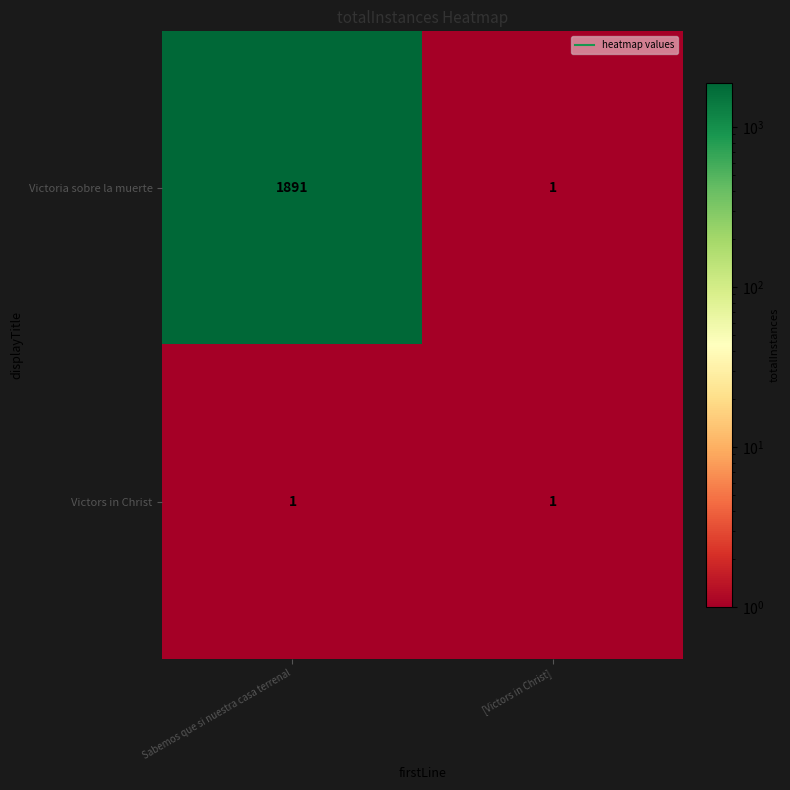

Count the number of data series in this chart.

2